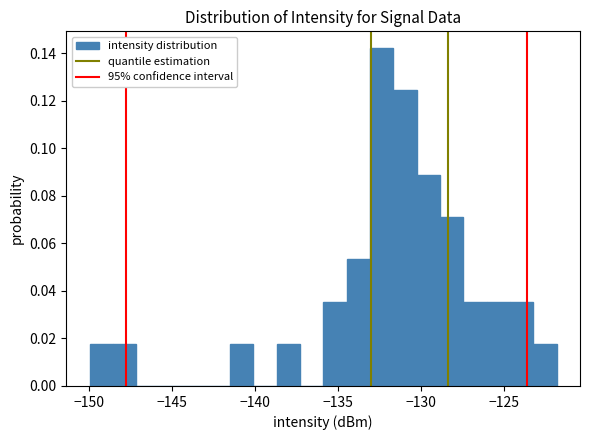

Read against the x-axis, roughly where is the centre of the tallest bar?

-132.5